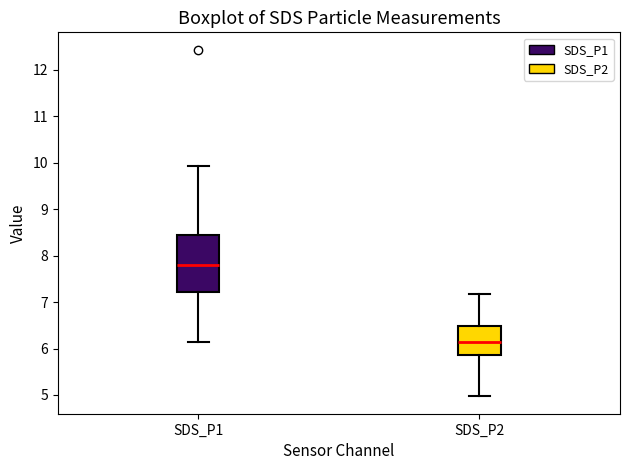

Which box has the lowest median line?

SDS_P2